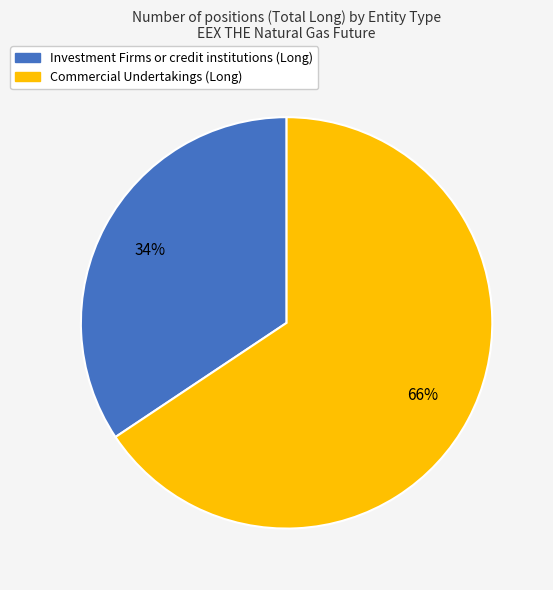

To the nearest percent, what is the average slice percentage?

50%